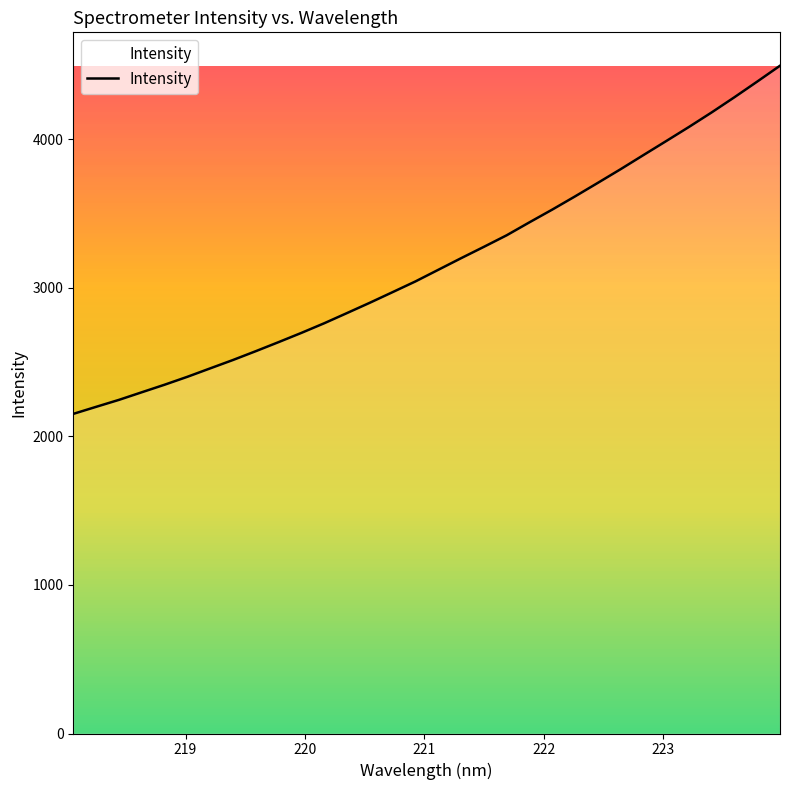

What is the maximum value shown in the chart?

4496.3